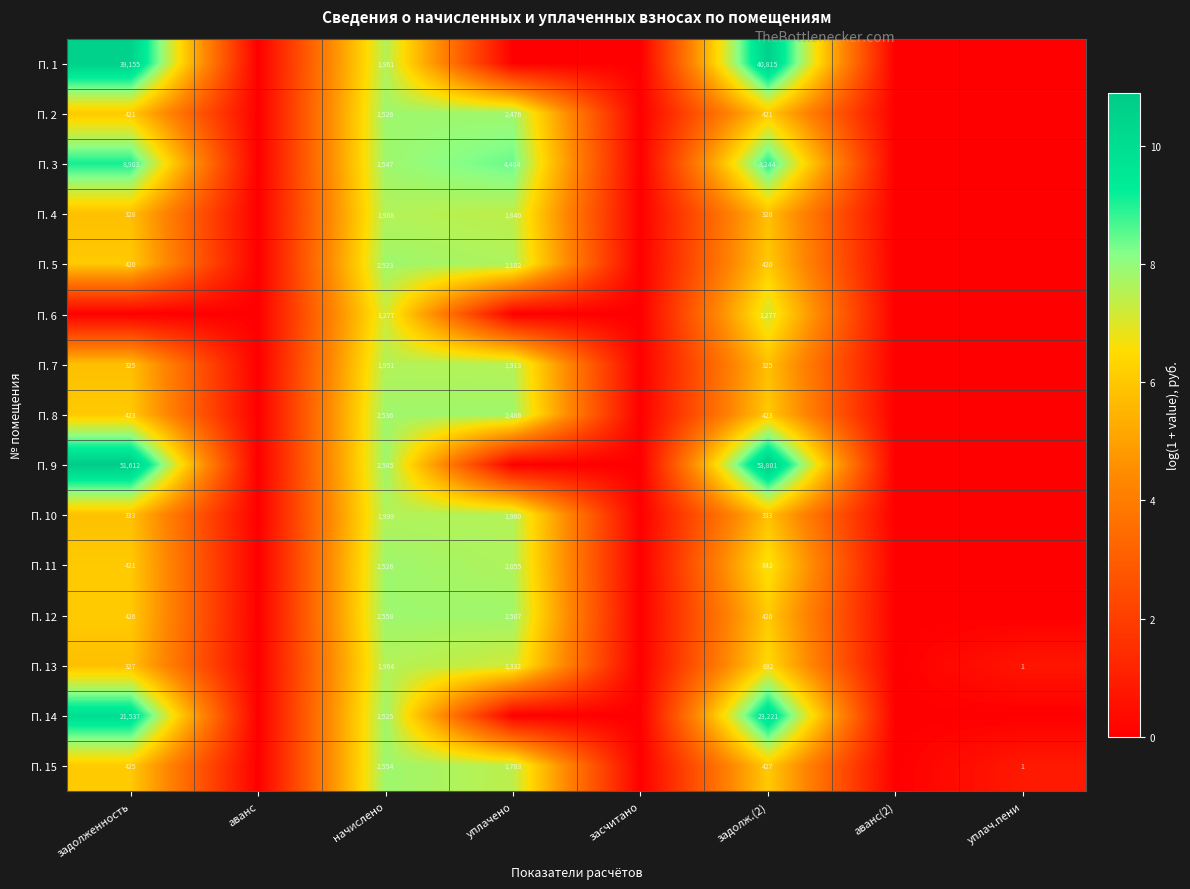

The value of П. 14 at задолженность is 21537. True or false?

True